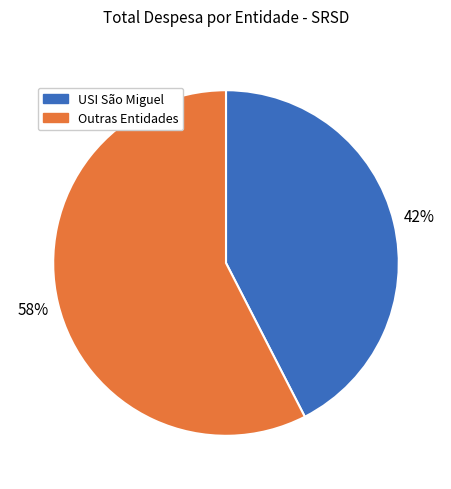

Count the number of slices in the pie.

2